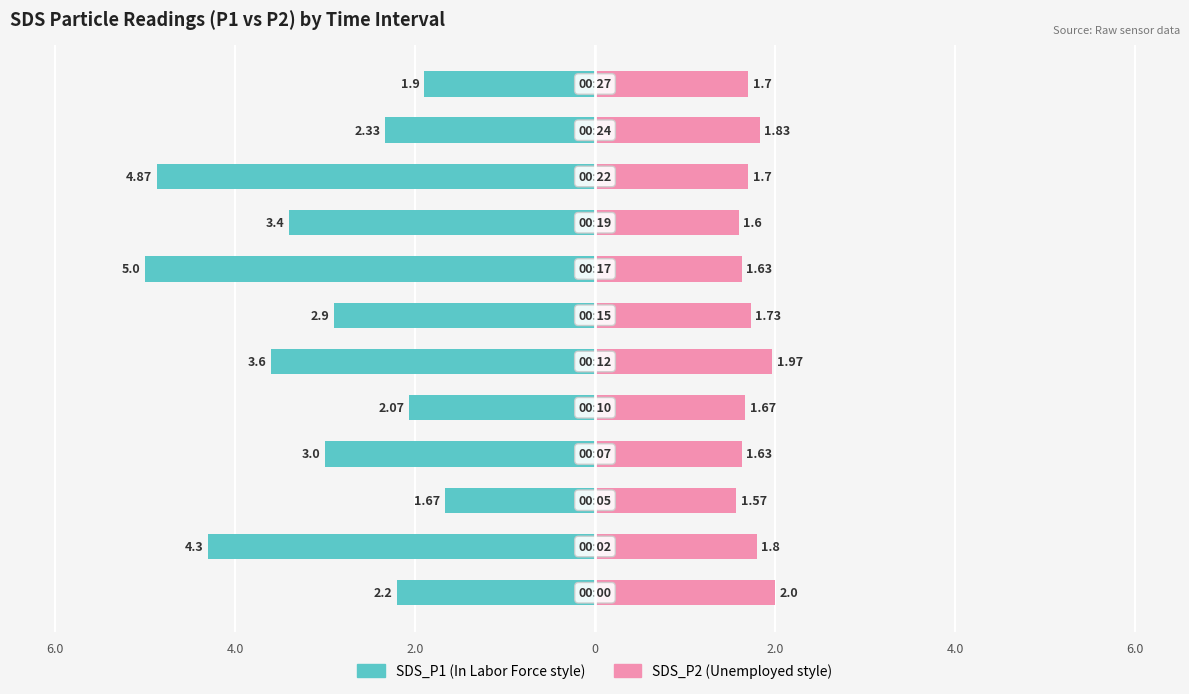

Which series changed the most between 6.0 and 7?

SDS_P1